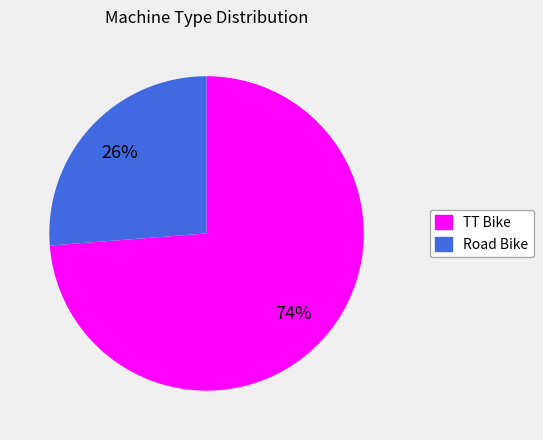

Approximately how many times larger is the value at TT Bike compared to Road Bike?

2.8